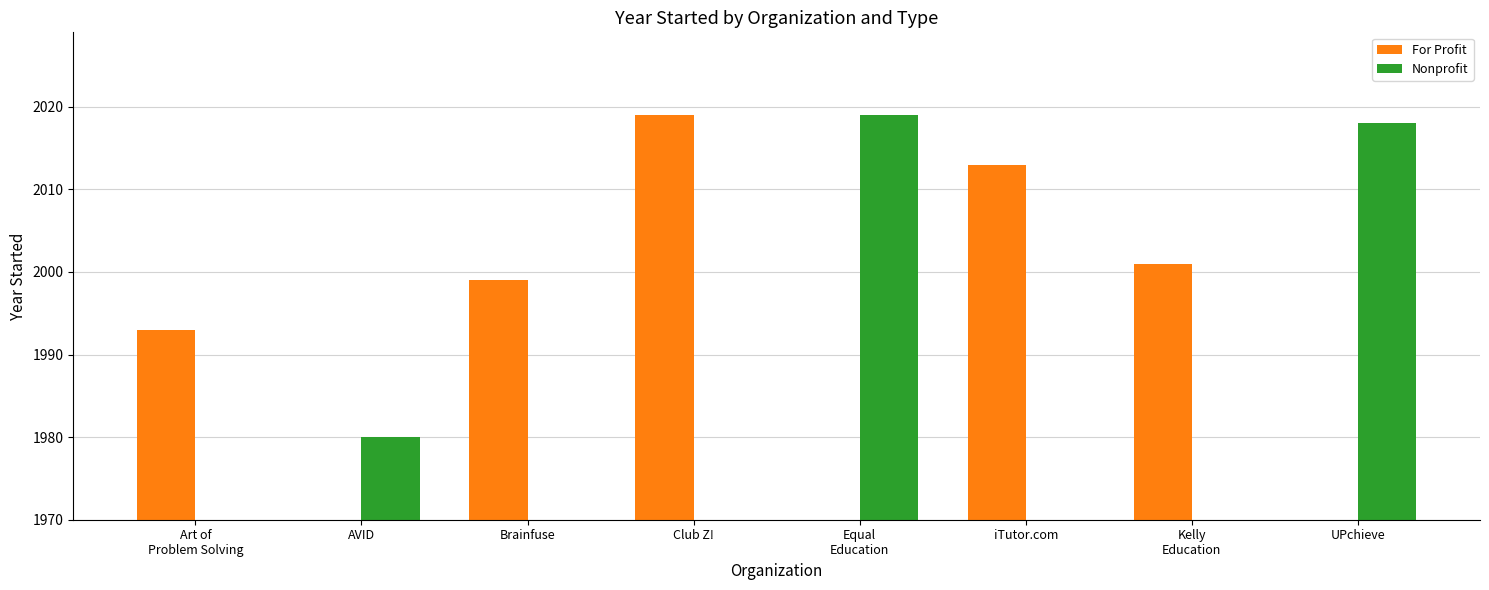

Where does the For Profit series first go above 1999?

Club Z!